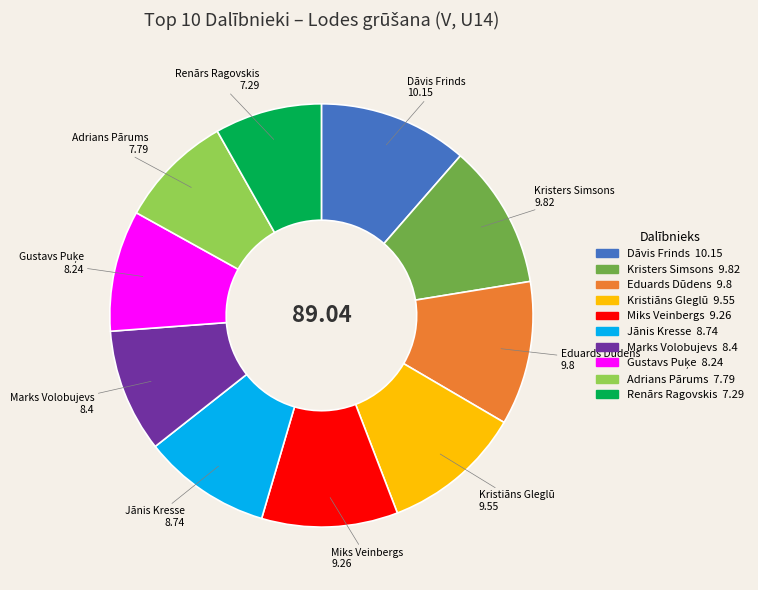

True or false: Marks Volobujevs accounts for 9% of the total.

True